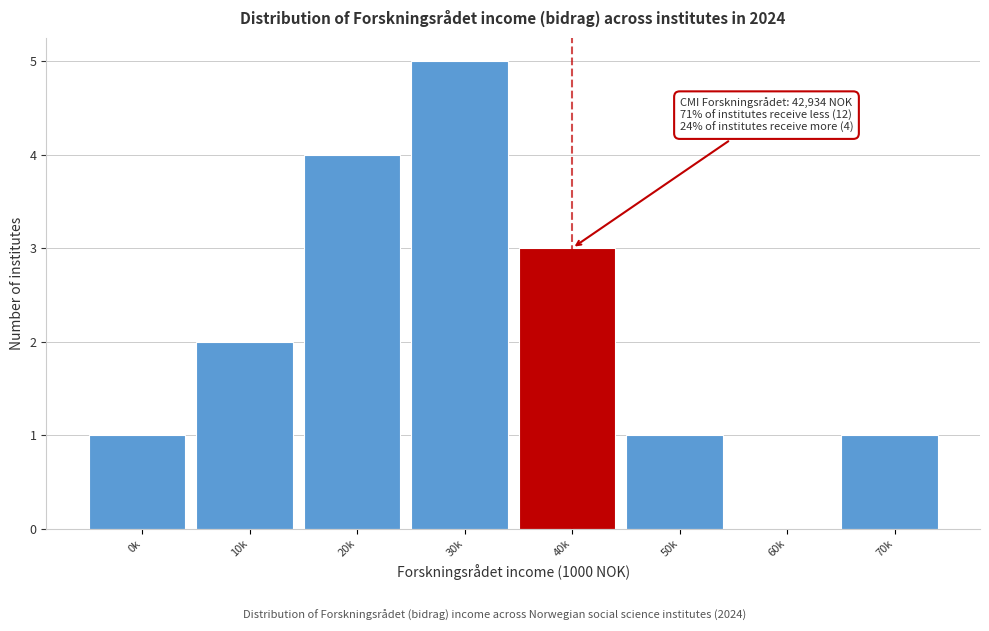

Reading left to right, list all the values displayed in this chart.

0k=1	10k=2	20k=4	30k=5	40k=3	50k=1	60k=0	70k=1